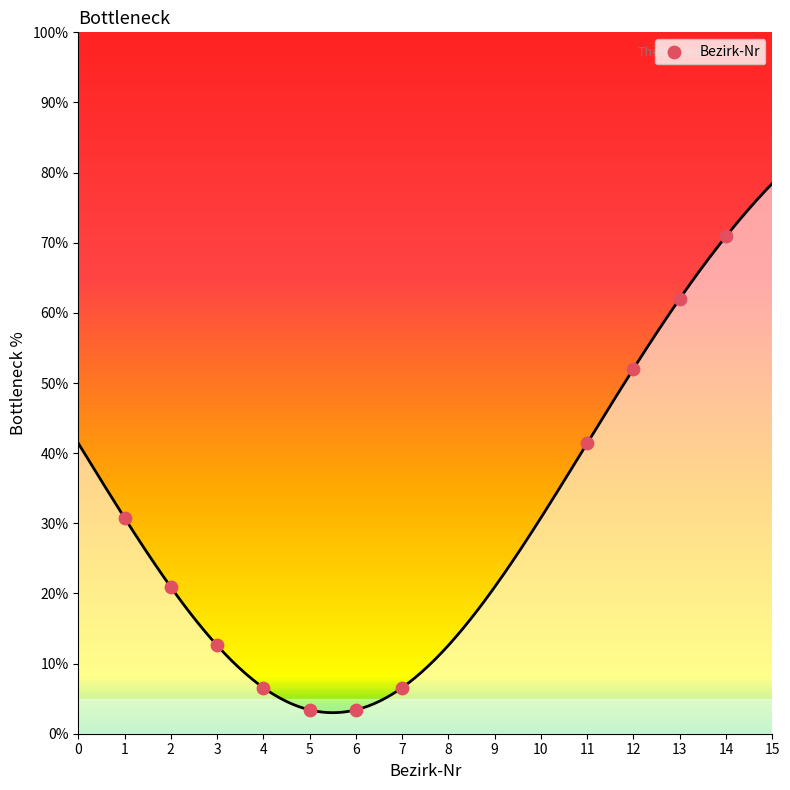

What is the average Y value?

28.2